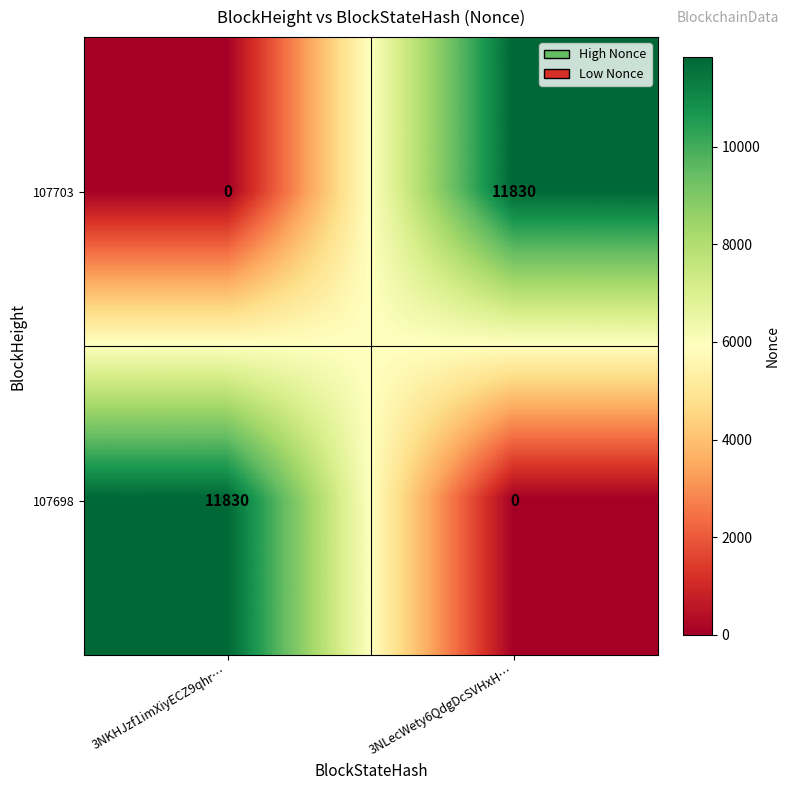

At which label is 107703 closest to 5915?

3NKHJzf1imXiyECZ9qhr…